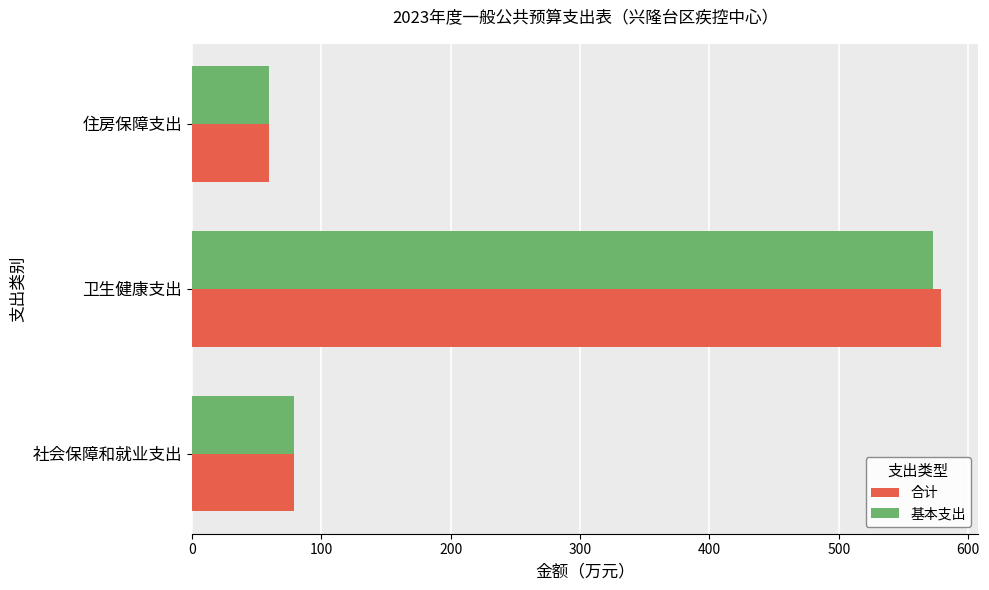

Which label corresponds to the largest value in the chart?

卫生健康支出